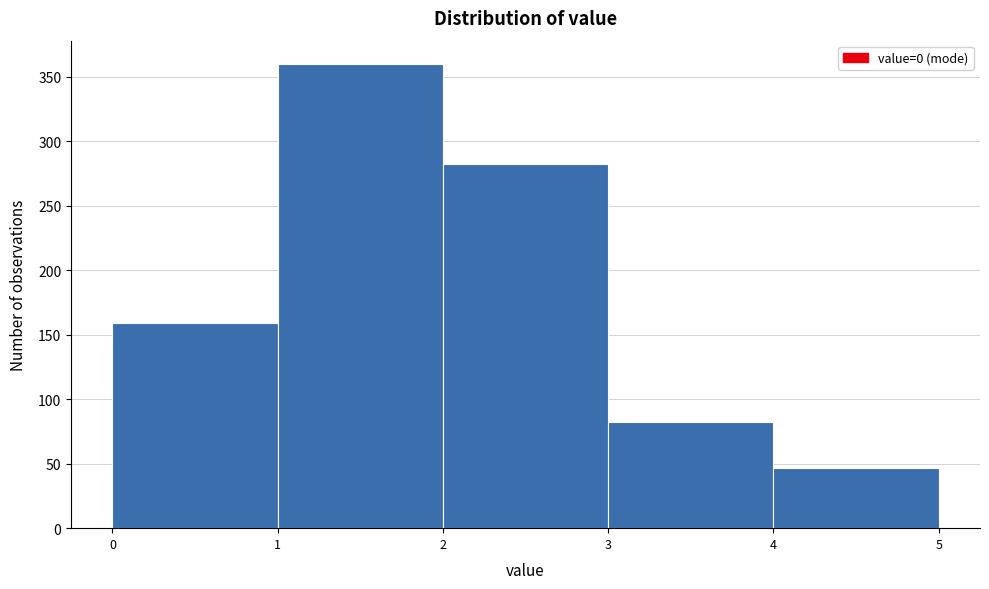

Which range on the x-axis has the tallest bar?

1 to 2